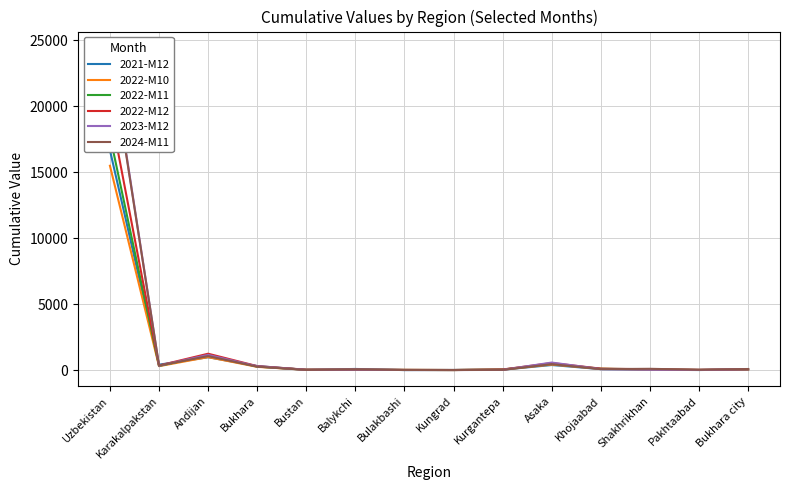

Which series has the widest spread of values?

2023-M12